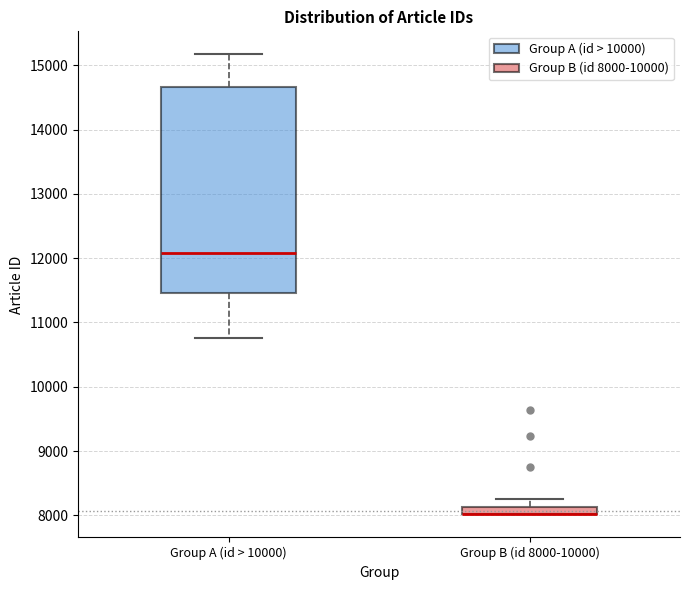

Which box is the tallest, from its lower edge to its upper edge?

Group A (id > 10000)